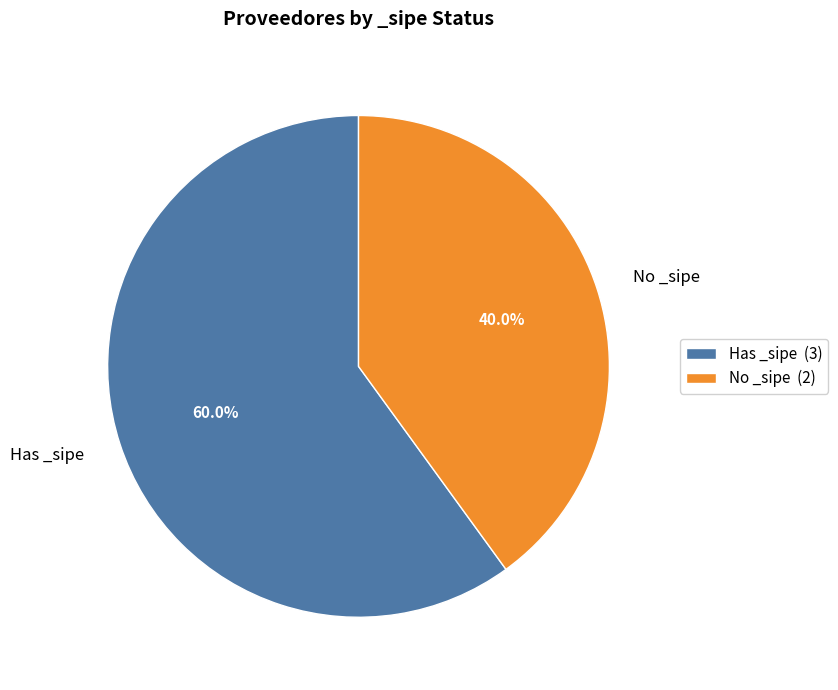

How much of the chart is everything except No _sipe?

60.0%